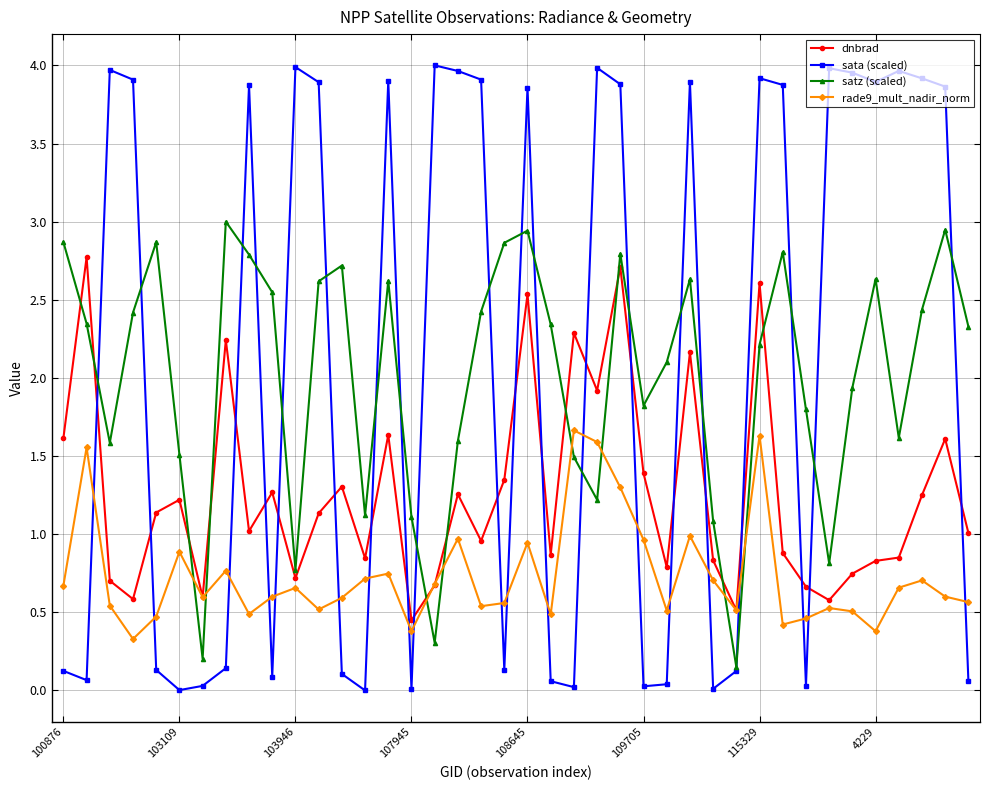

List the series in order of their peak value, highest first.

sata (scaled), satz (scaled), dnbrad, rade9_mult_nadir_norm